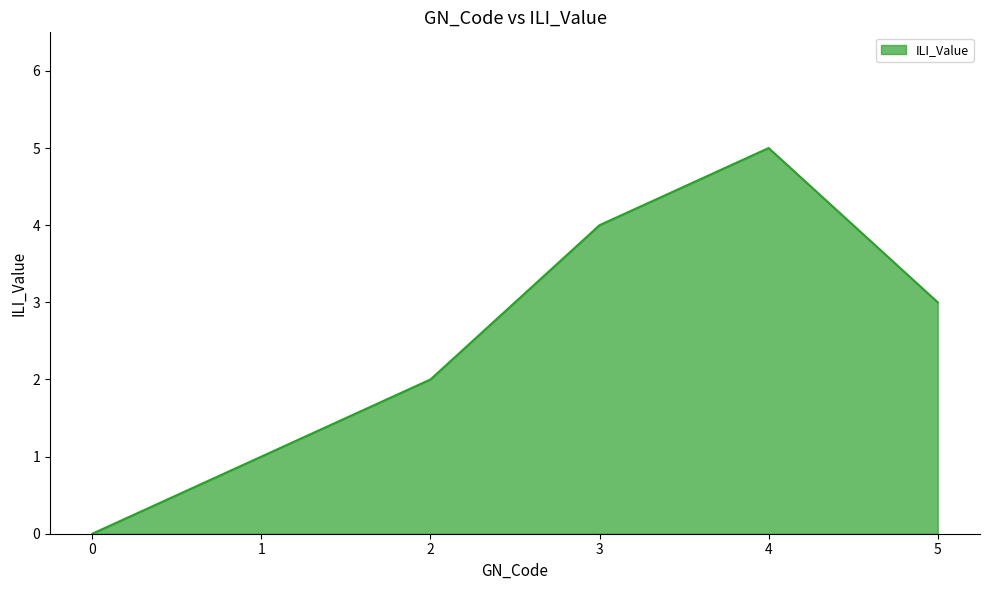

True or false: there are more than 0 points higher than both neighbors.

True